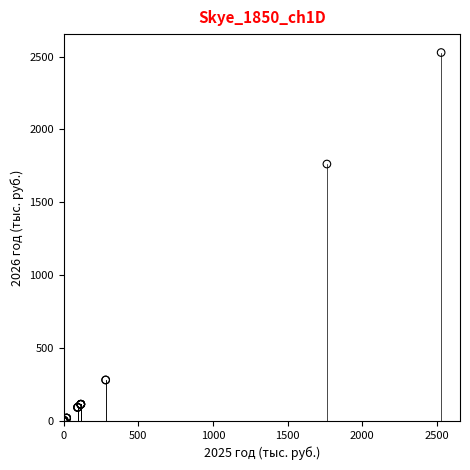

What Y value in the scatter plot is closest to 1264?

1763.0